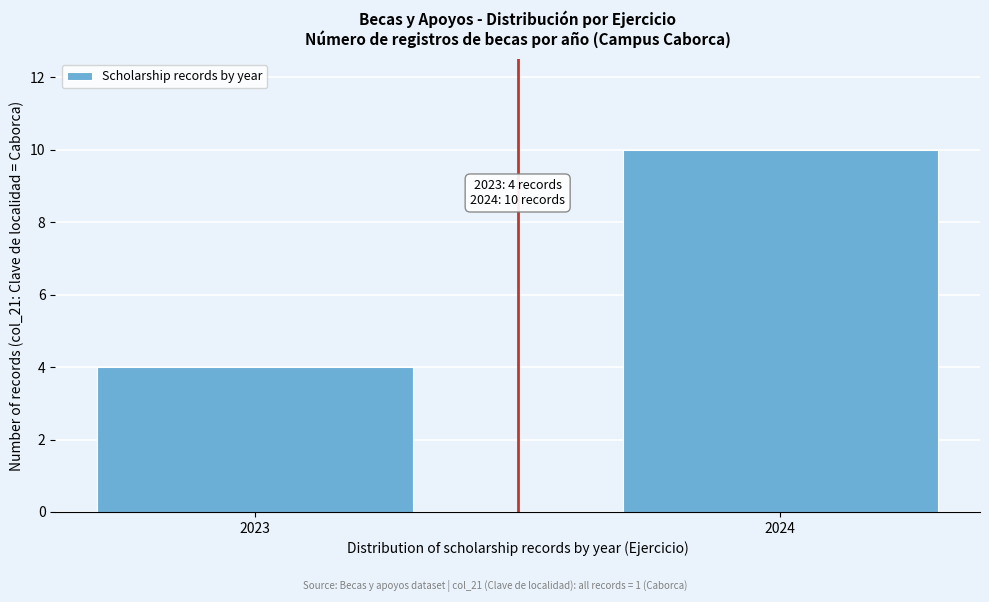

Reading left to right, transcribe all the data shown in this chart.

2023=4	2024=10